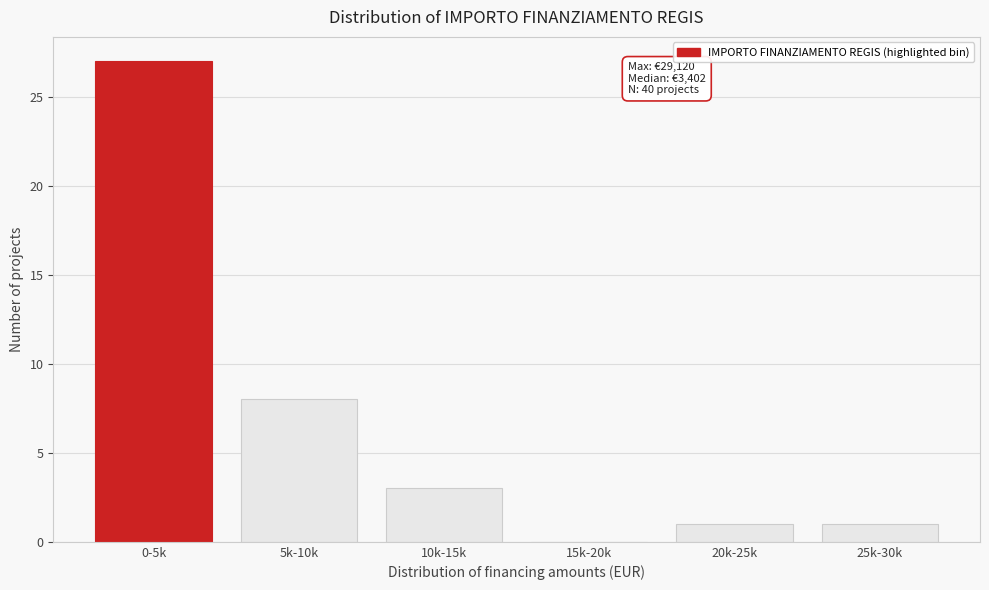

Reading left to right, extract all data points from this chart.

0-5k=27	5k-10k=8	10k-15k=3	15k-20k=0	20k-25k=1	25k-30k=1